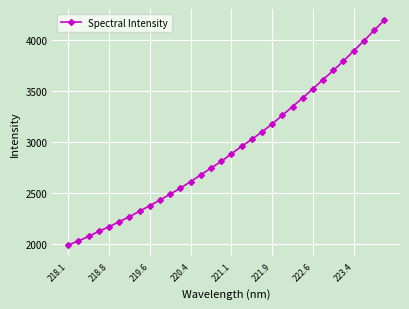

How many data points does each series have?

32